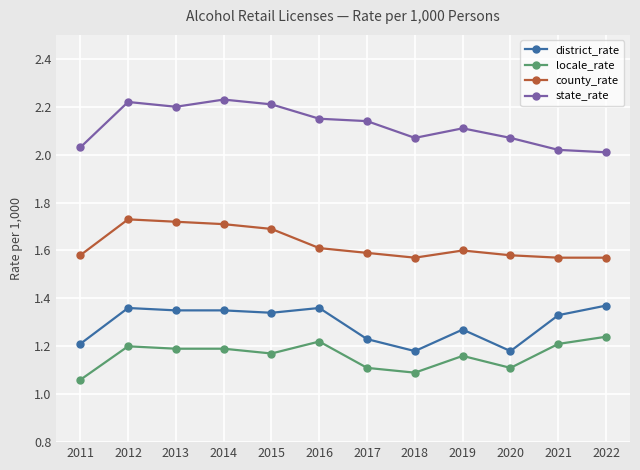

Rank the series by their maximum value, from highest to lowest.

state_rate, county_rate, district_rate, locale_rate